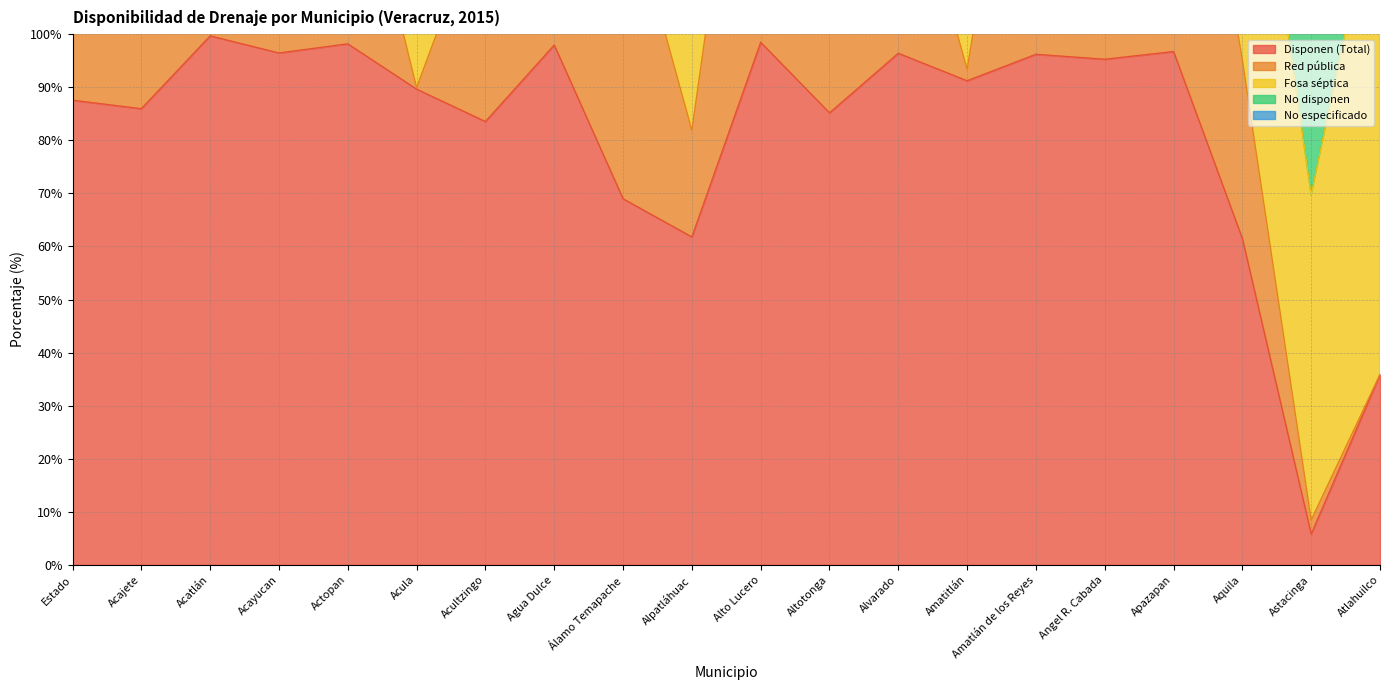

List the series in order of their peak value, lowest first.

No especificado, No disponen, Red pública, Fosa séptica, Disponen (Total)